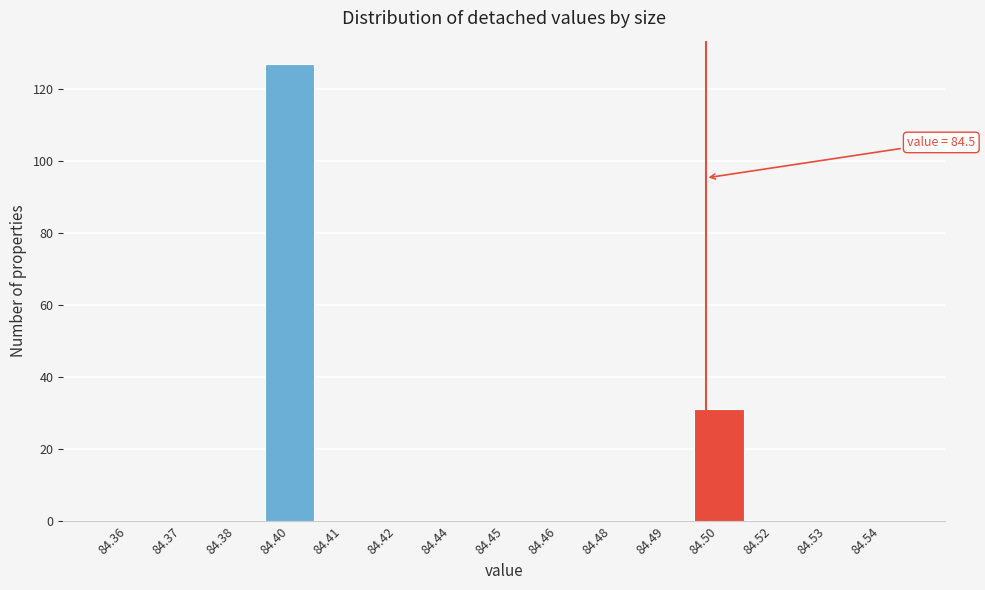

Reading left to right, list all the values displayed in this chart.

84.36=0	84.37=0	84.38=0	84.40=127	84.41=0	84.42=0	84.44=0	84.45=0	84.46=0	84.48=0	84.49=0	84.50=31	84.52=0	84.53=0	84.54=0